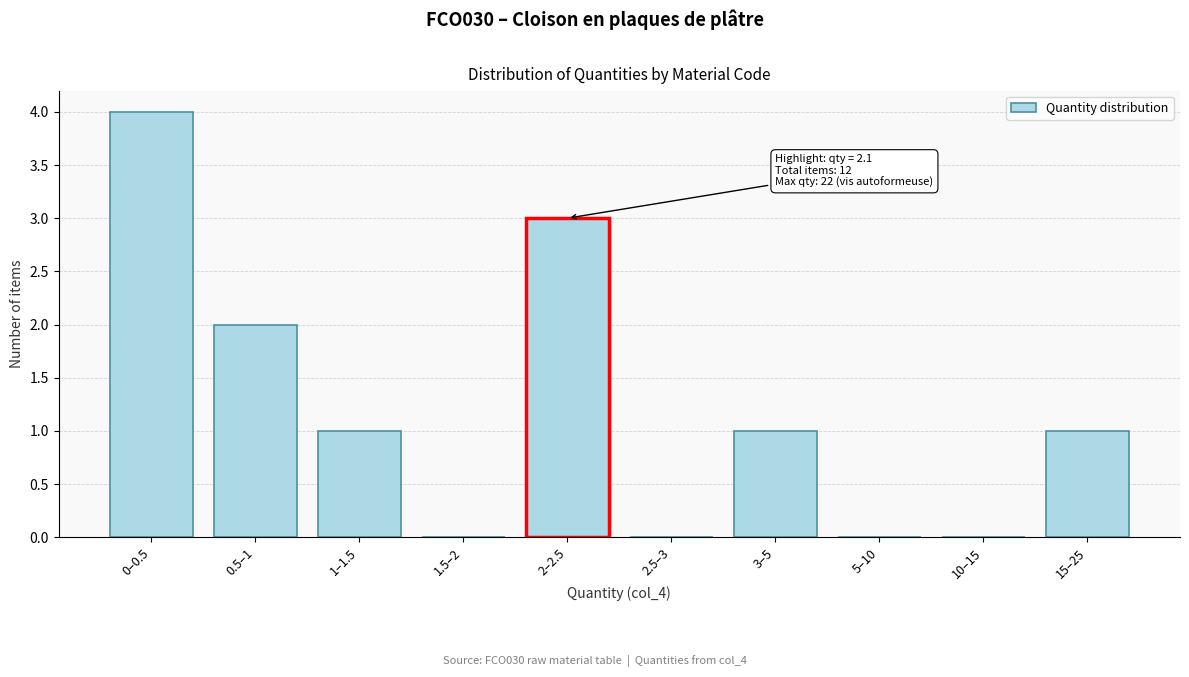

Reading right to left, extract all data points from this chart.

15–25=1	10–15=0	5–10=0	3–5=1	2.5–3=0	2–2.5=3	1.5–2=0	1–1.5=1	0.5–1=2	0–0.5=4